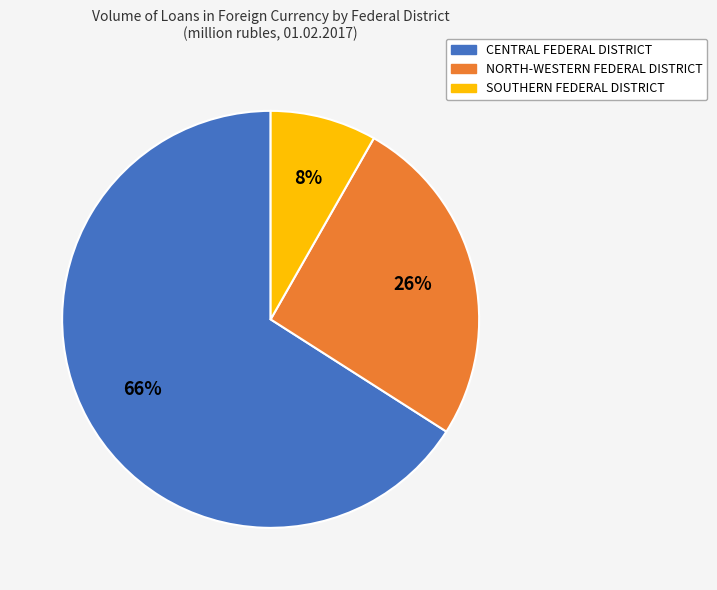

What is the majority slice?

CENTRAL FEDERAL DISTRICT